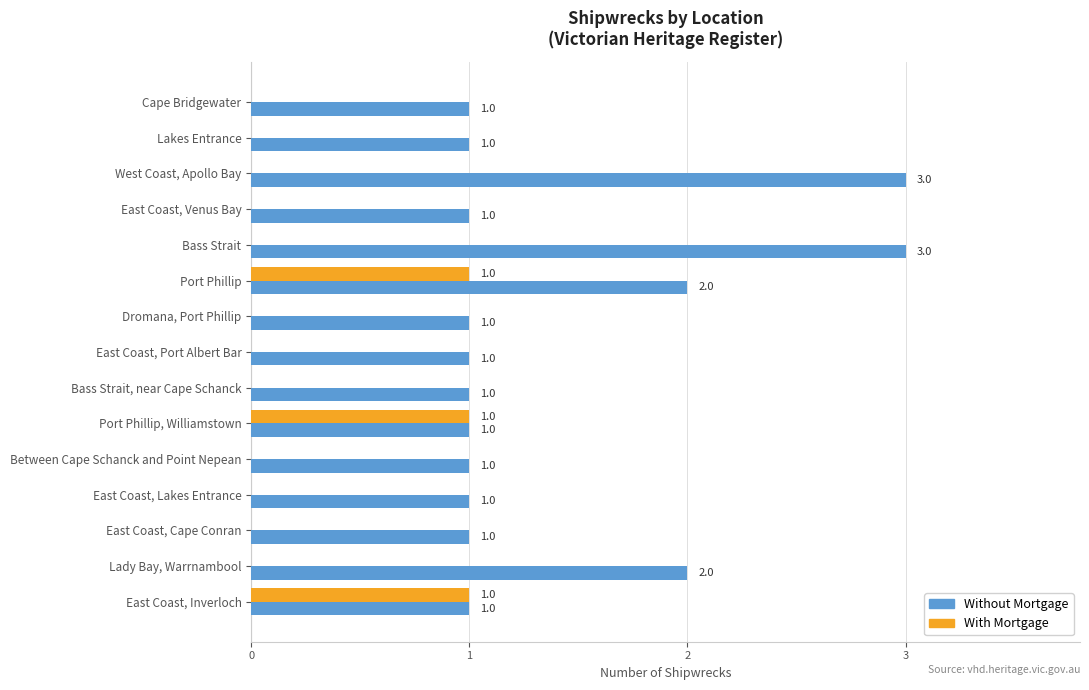

Which series has the widest spread of values?

Without Mortgage